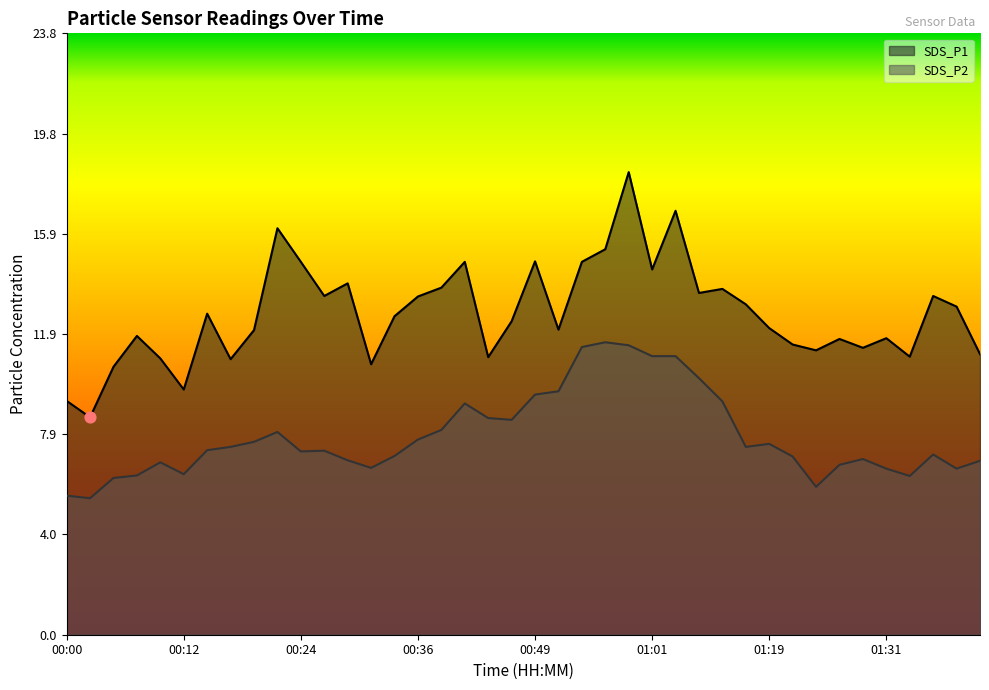

At how many categories does at least one series exceed 17?

1